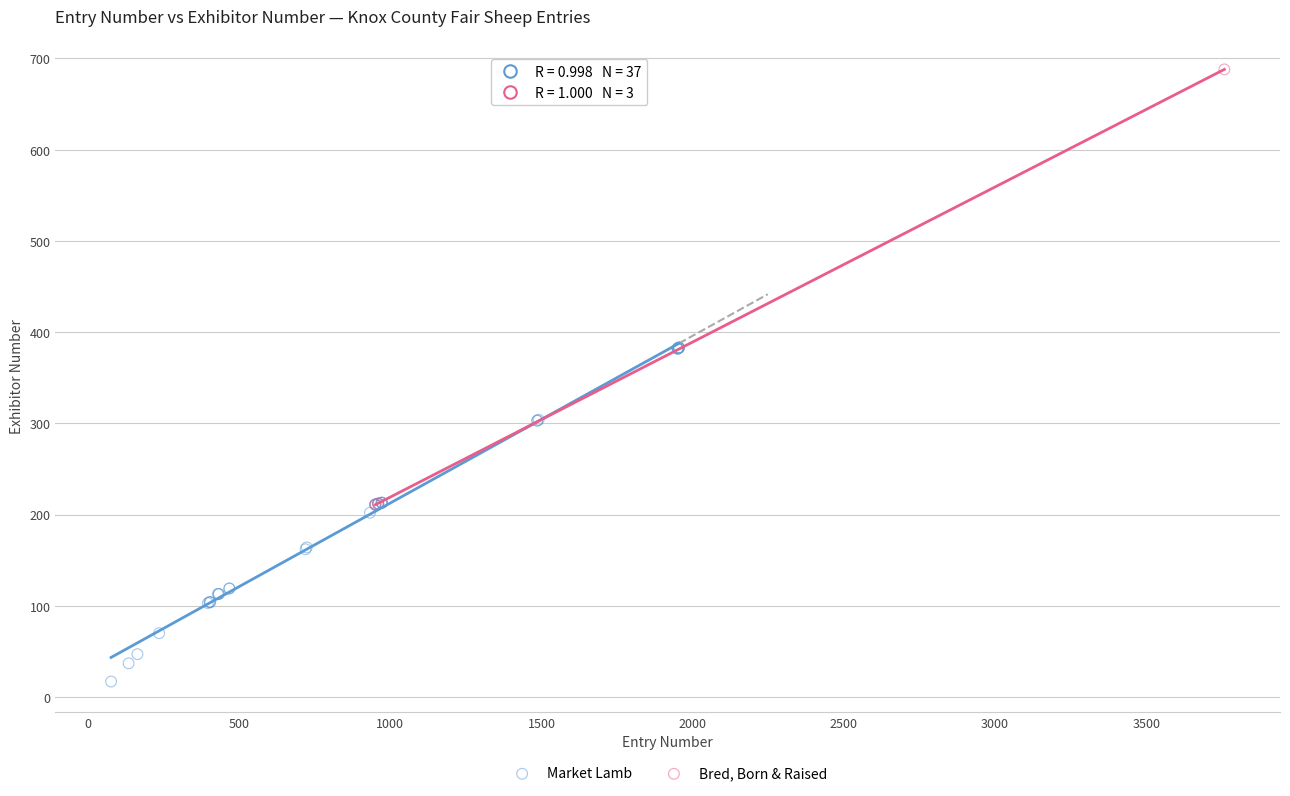

Which series reaches the maximum Y coordinate?

Bred, Born & Raised